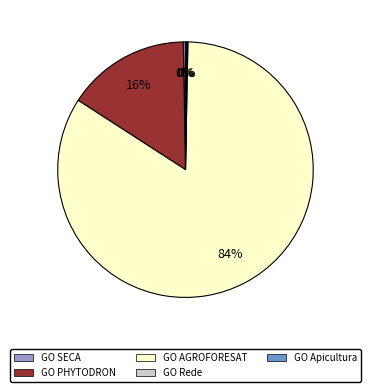

The GO AGROFORESAT slice represents 91% of the pie. True or false?

False